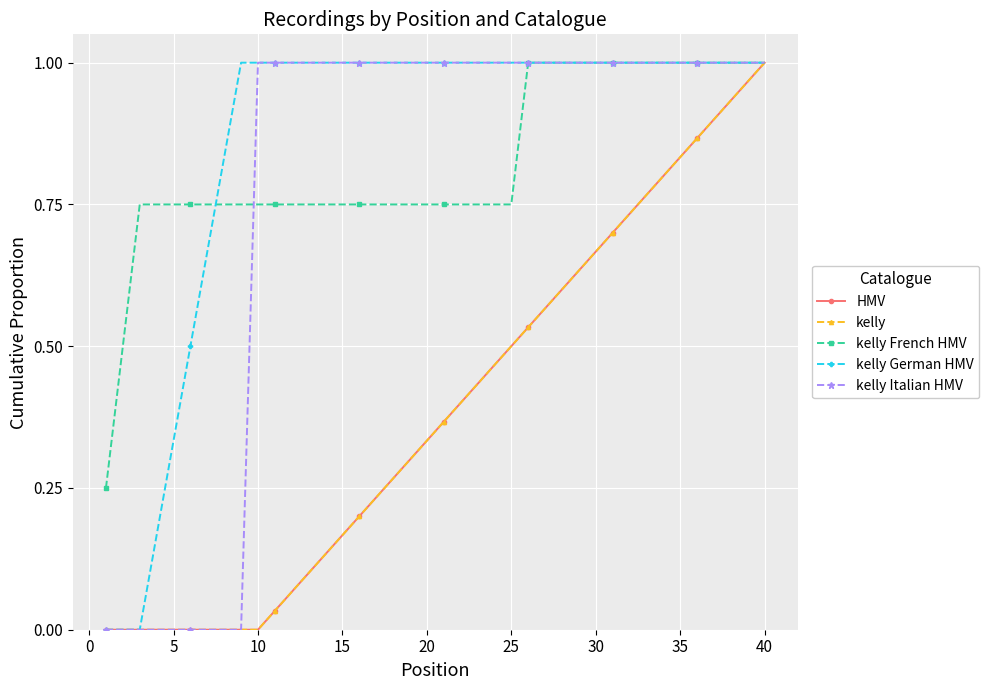

Is this an area chart (filled region under the line)?

No